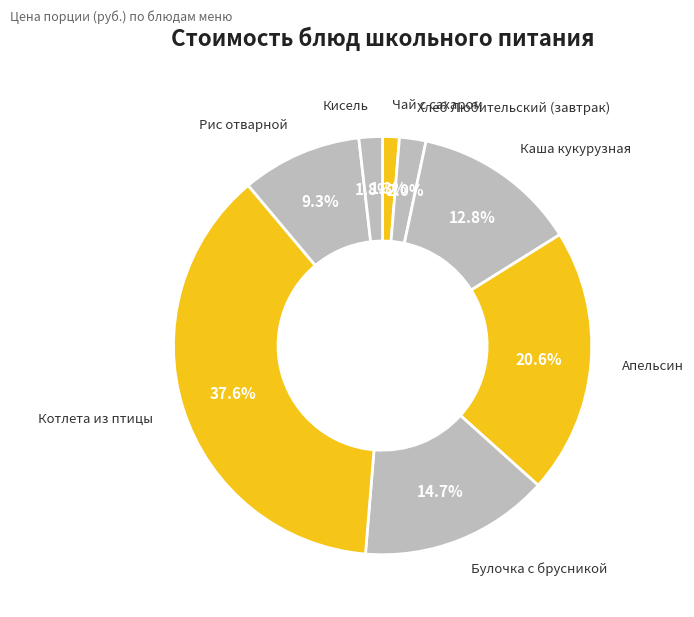

Does any single category account for the majority?

No